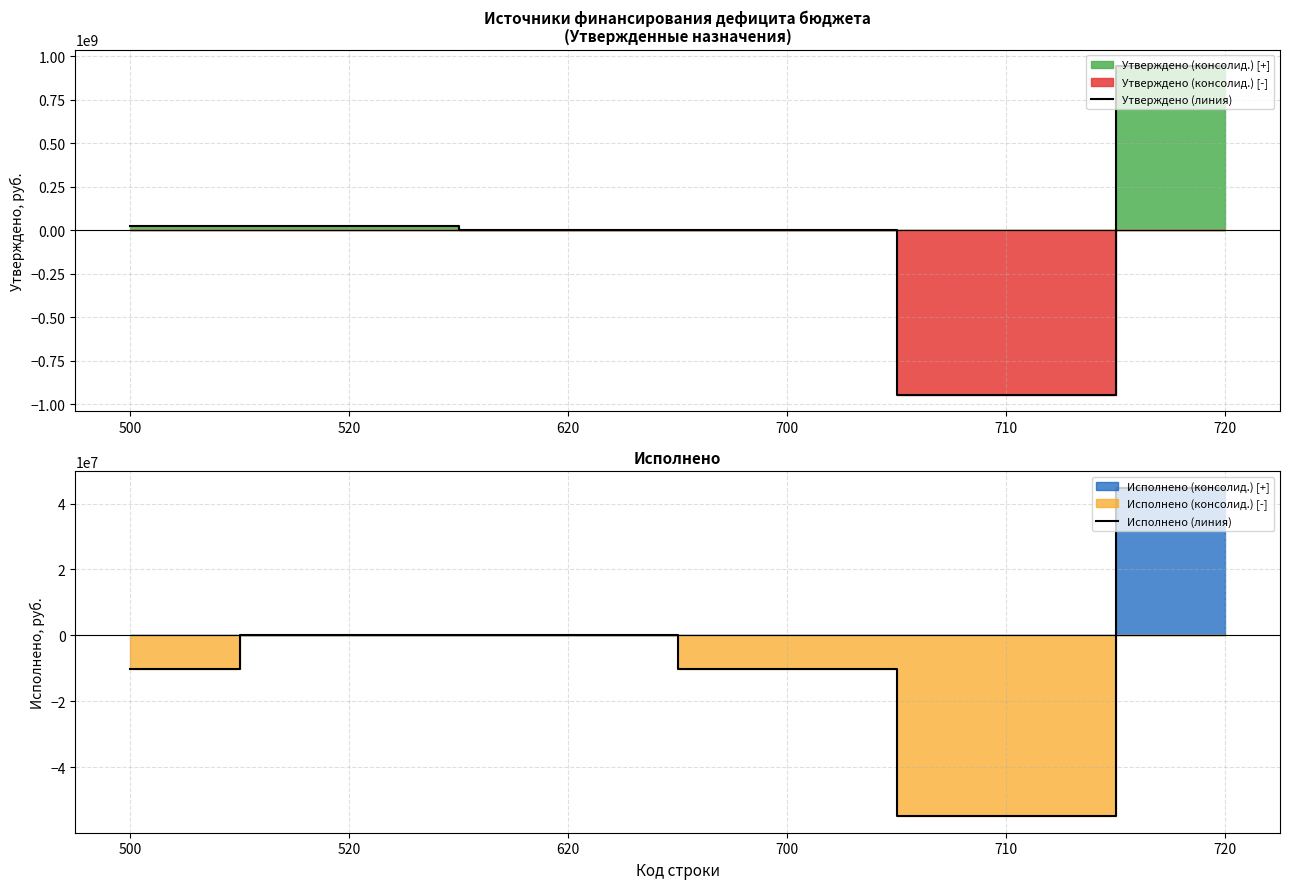

How many categories are shown in the chart?

6